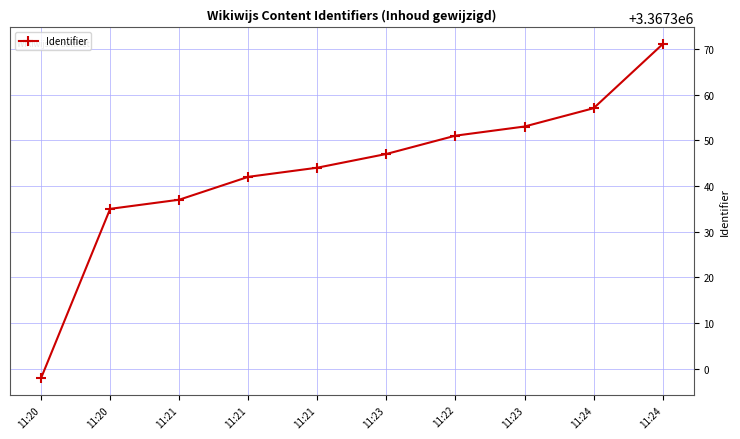

What is the value of the 7th point from the left?

3367351